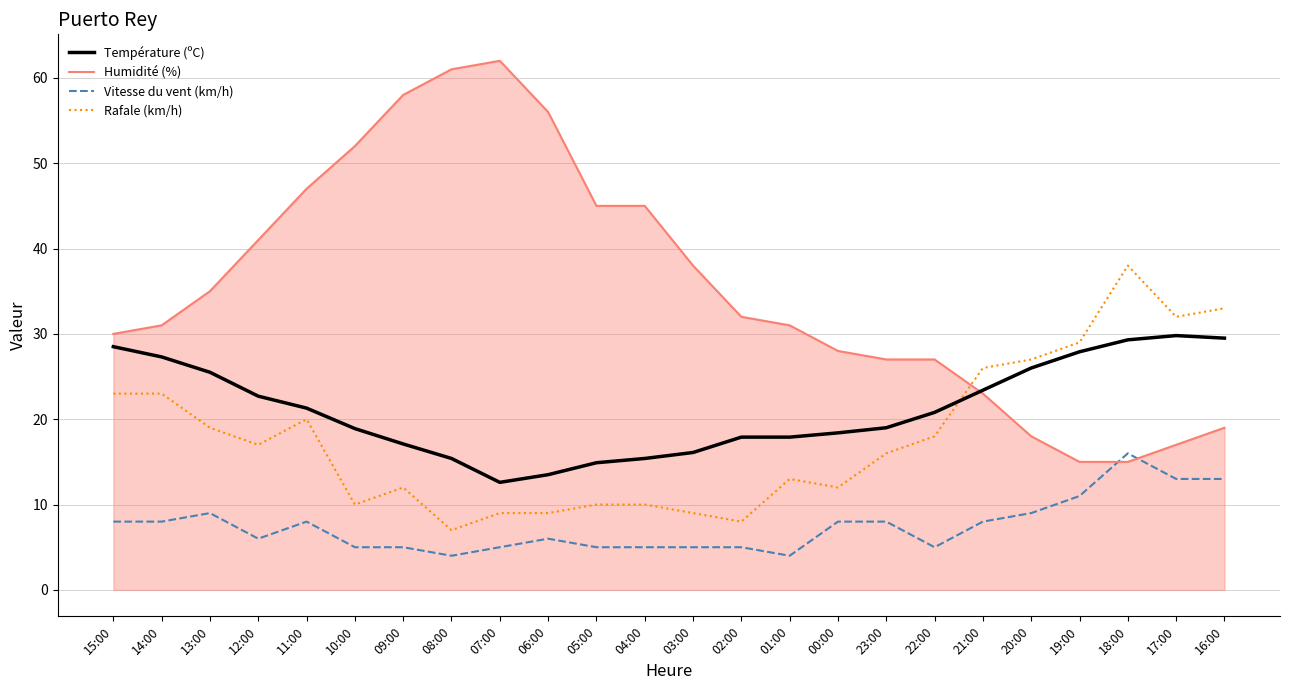

What is the sum of all Vitesse du vent (km/h) values?

179.0